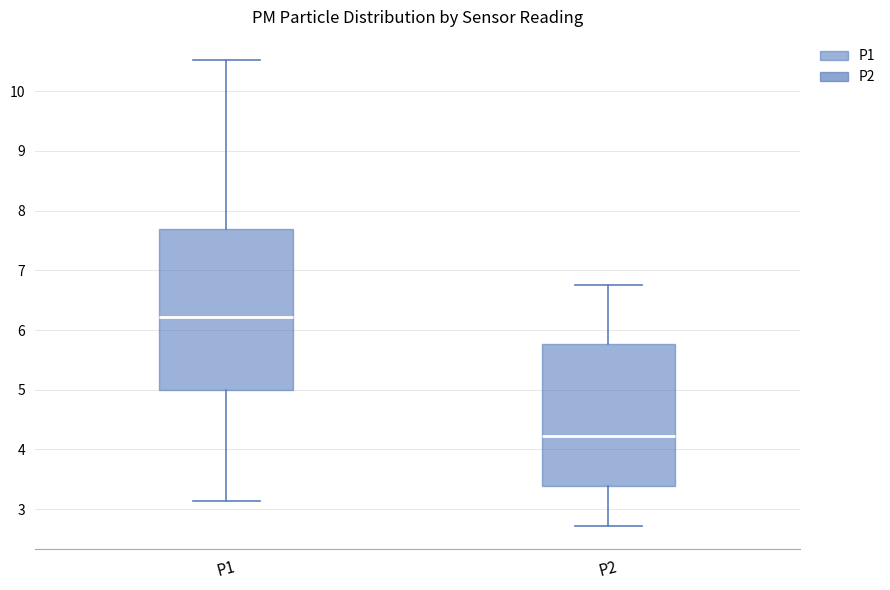

Comparing the boxes themselves (not the whiskers), which one is the tallest?

P1